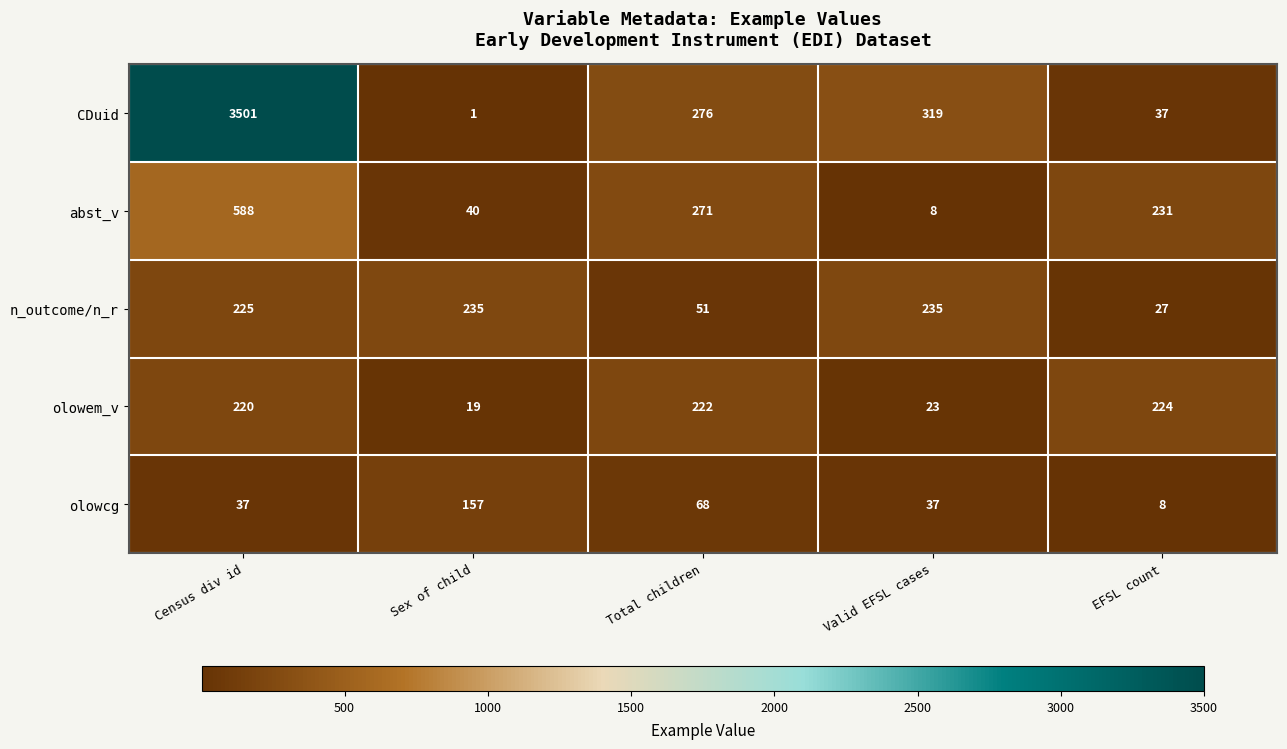

Which series changed the most between Sex of child and Total children?

CDuid